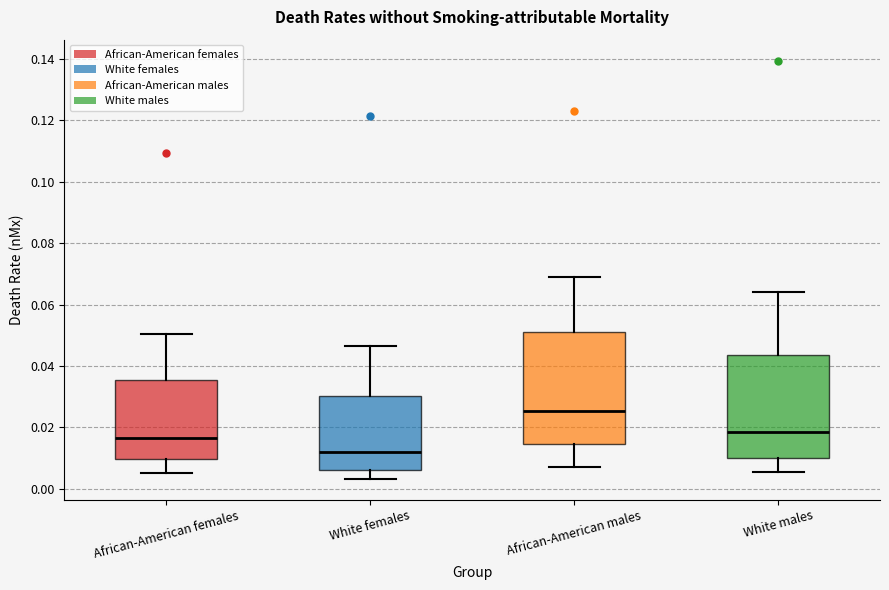

Which box has the lowest median line?

White females